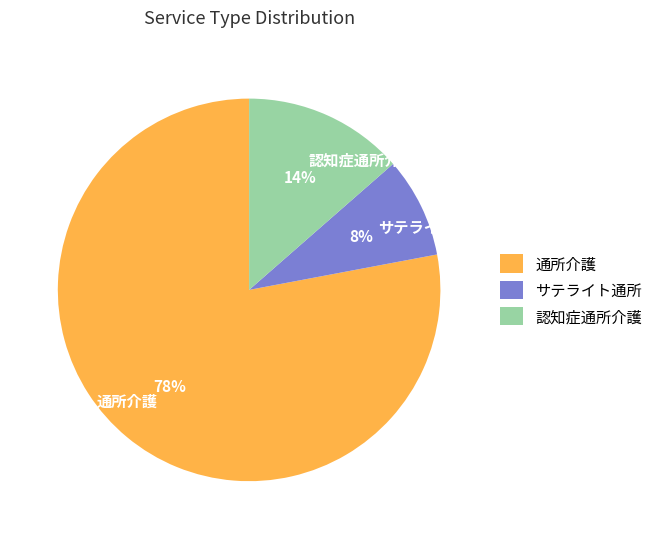

To the nearest percent, what is the combined percentage of 通所介護 and 認知症通所介護?

92%